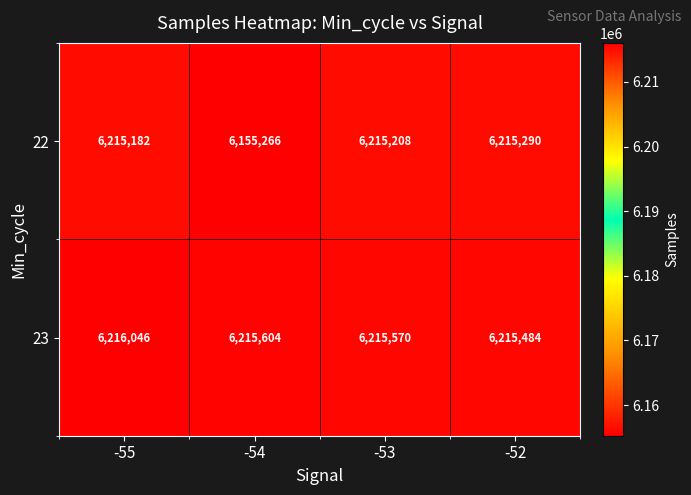

At -55, list the series in order from smallest to largest.

22, 23